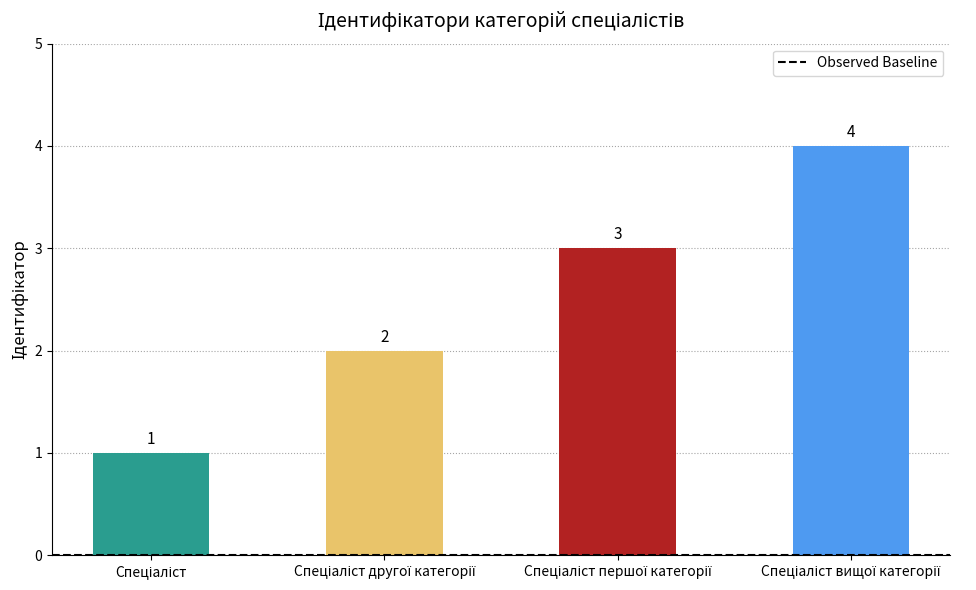

What is the sum of all values?

10